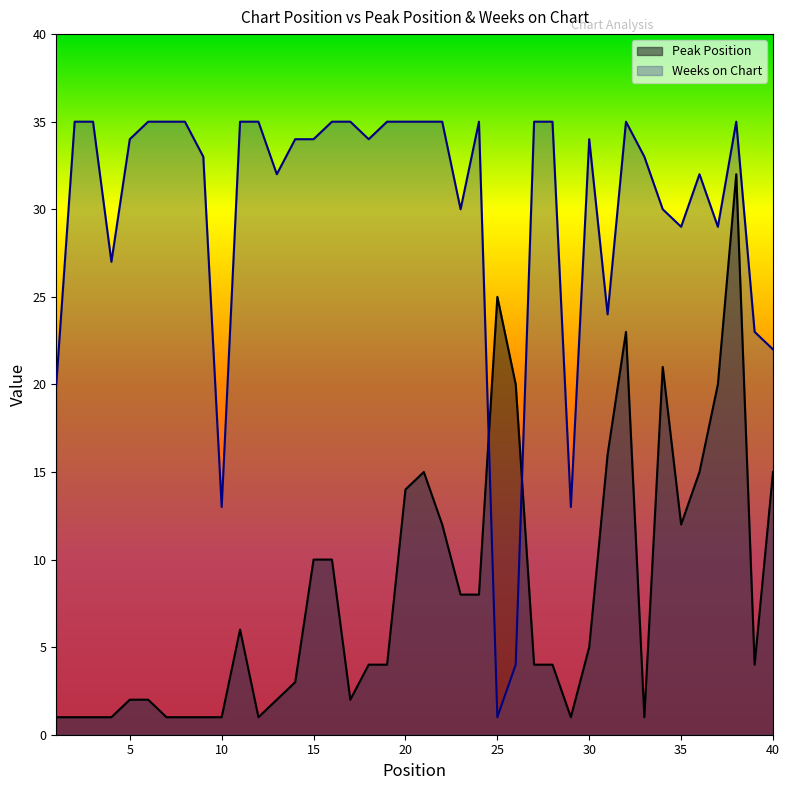

Reading left to right, what are all the values shown in this chart?

Peak Position: 1=1	2=1	3=1	4=1	5=2	6=2	7=1	8=1	9=1	10=1	11=6	12=1	13=2	14=3	15=10	16=10	17=2	18=4	19=4	20=14	21=15	22=12	23=8	24=8	25=25	26=20	27=4	28=4	29=1	30=5	31=16	32=23	33=1	34=21	35=12	36=15	37=20	38=32	39=4	40=15
Weeks on Chart: 1=20	2=35	3=35	4=27	5=34	6=35	7=35	8=35	9=33	10=13	11=35	12=35	13=32	14=34	15=34	16=35	17=35	18=34	19=35	20=35	21=35	22=35	23=30	24=35	25=1	26=4	27=35	28=35	29=13	30=34	31=24	32=35	33=33	34=30	35=29	36=32	37=29	38=35	39=23	40=22